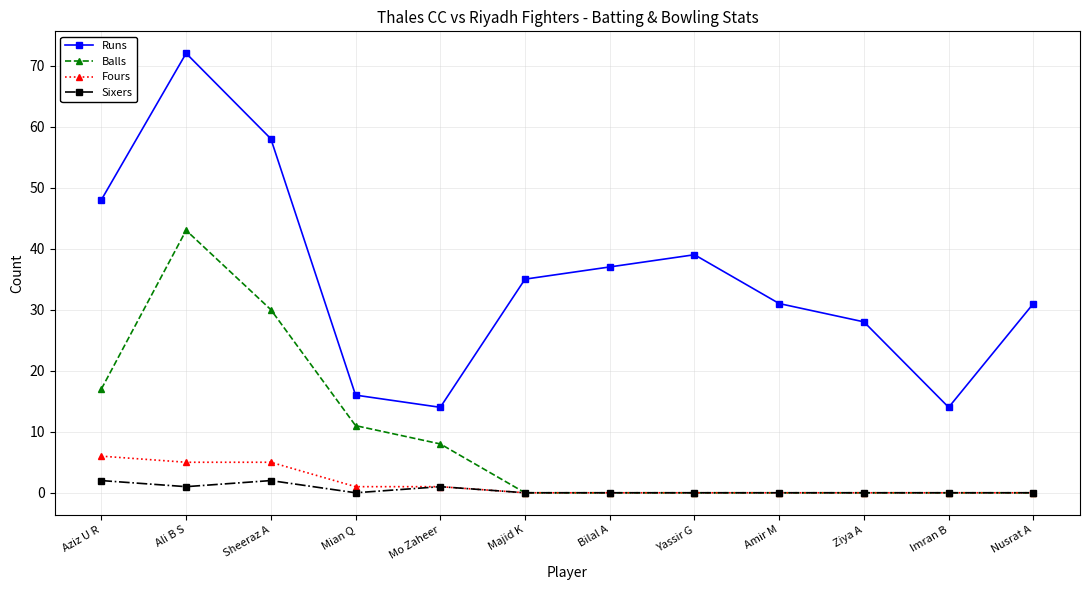

True or false: Runs and Balls cross at least once.

False